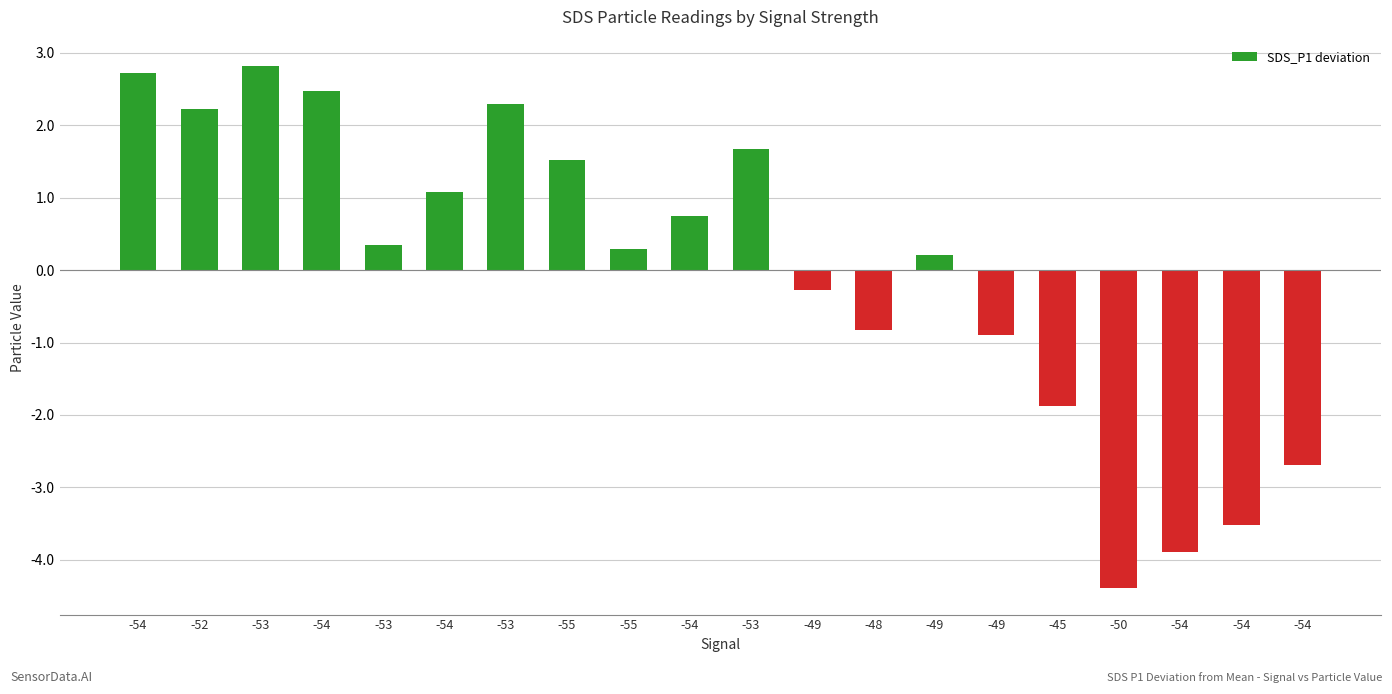

How many distinct data groups are displayed?

1